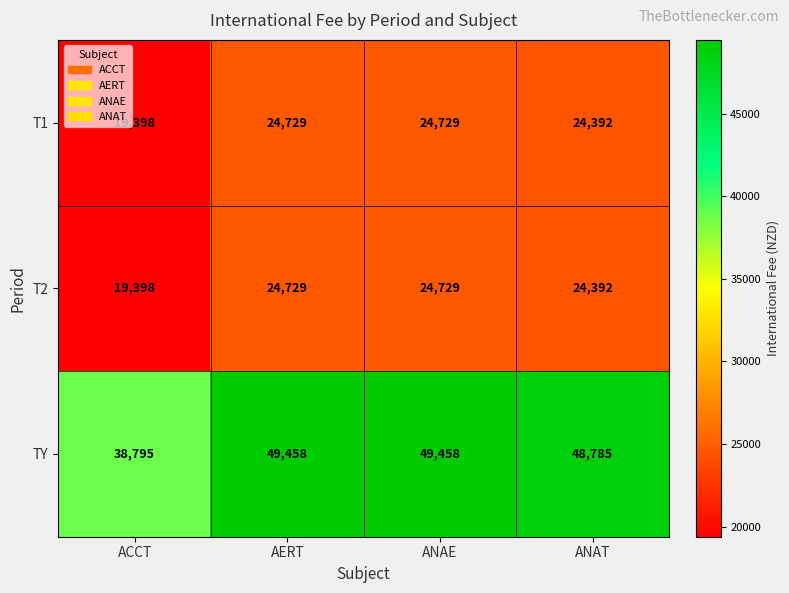

Which series changed the most between AERT and ANAT?

TY